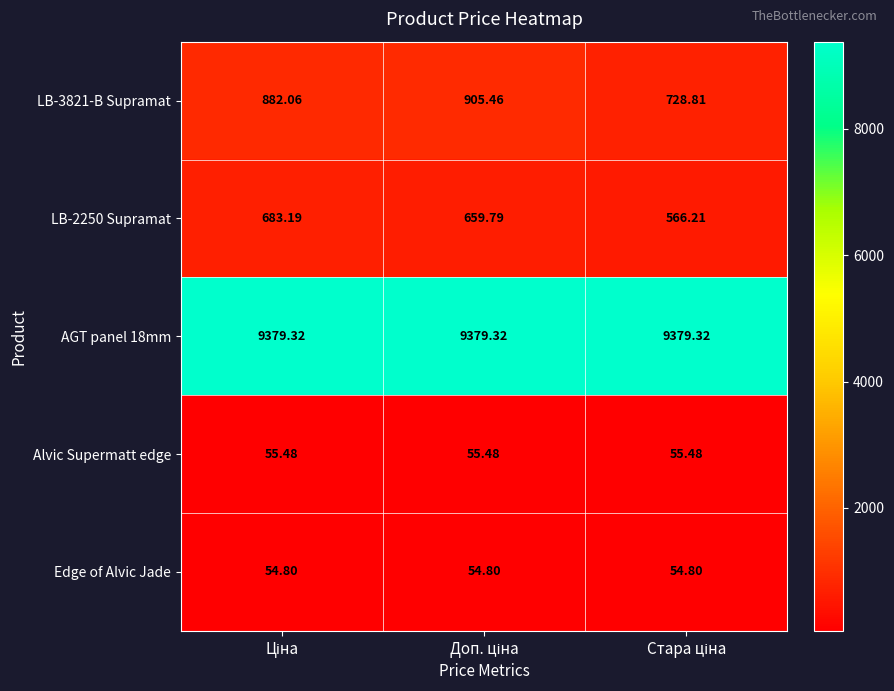

Which label corresponds to the smallest value in the chart?

Ціна